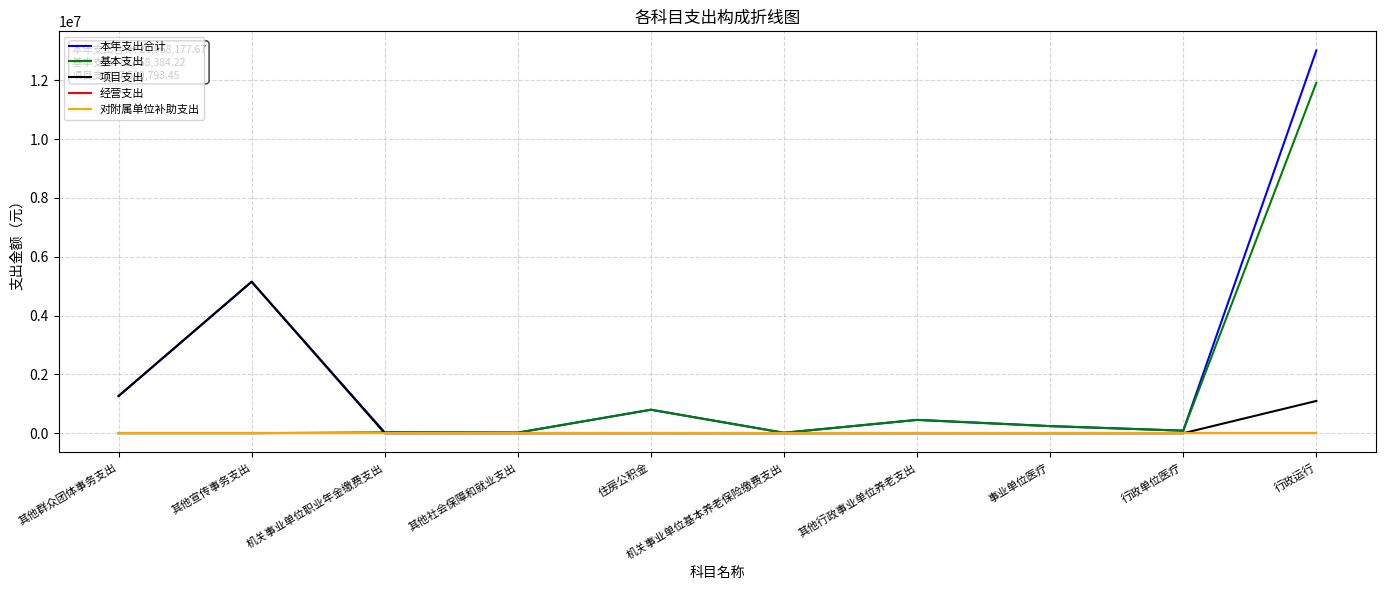

What is the value of the 基本支出 point at the 3rd from the left?

29304.0